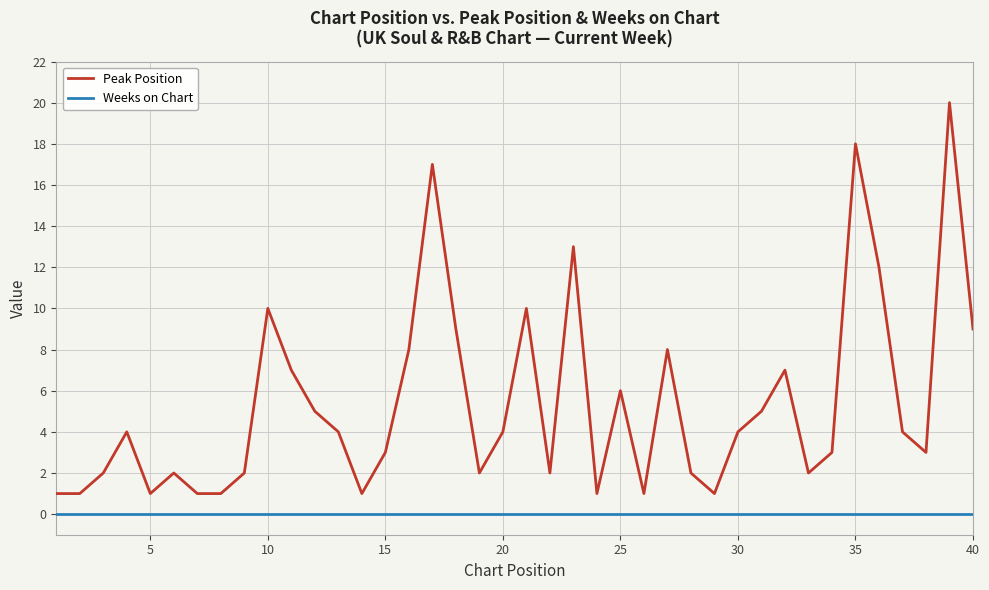

True or false: Weeks on Chart and Peak Position cross at least once.

False